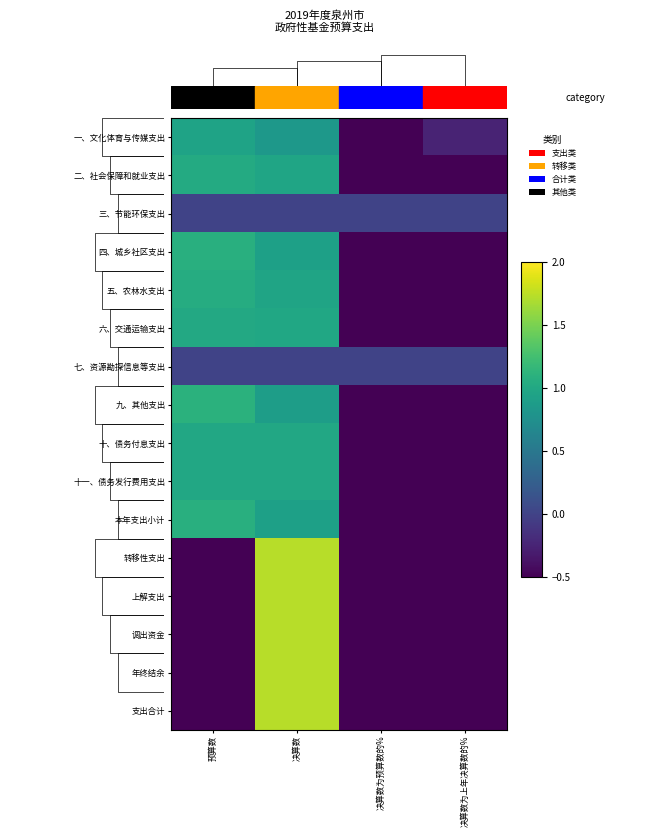

Between 决算数为预算数的% and 决算数为上年决算数的%, which series saw the biggest shift?

一、文化体育与传媒支出